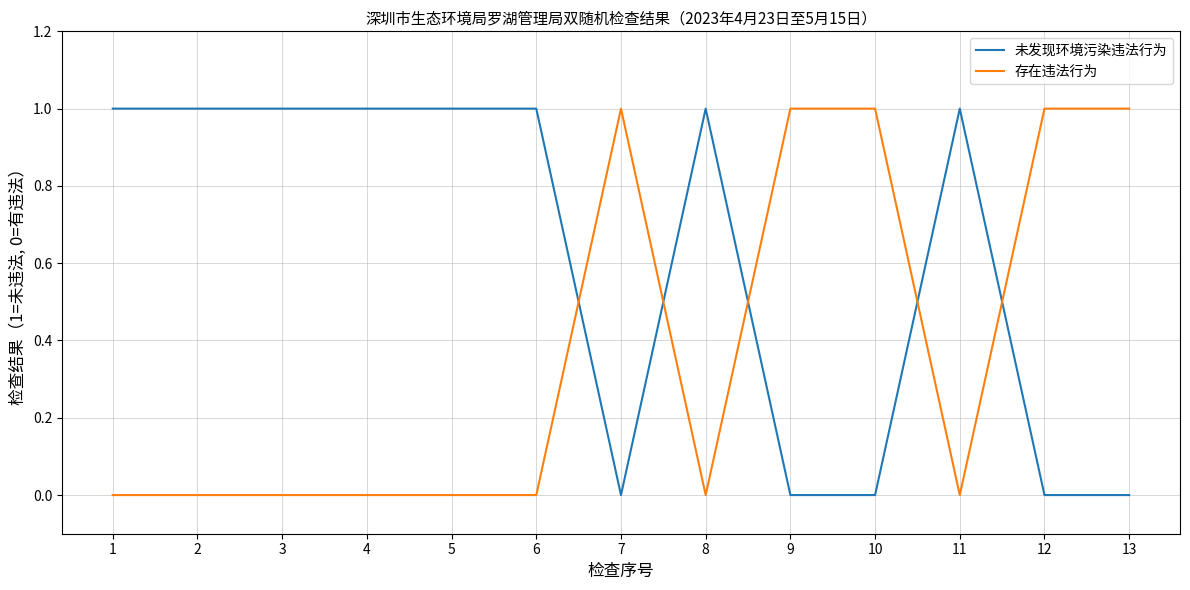

What is the total value across all series at 7?

1